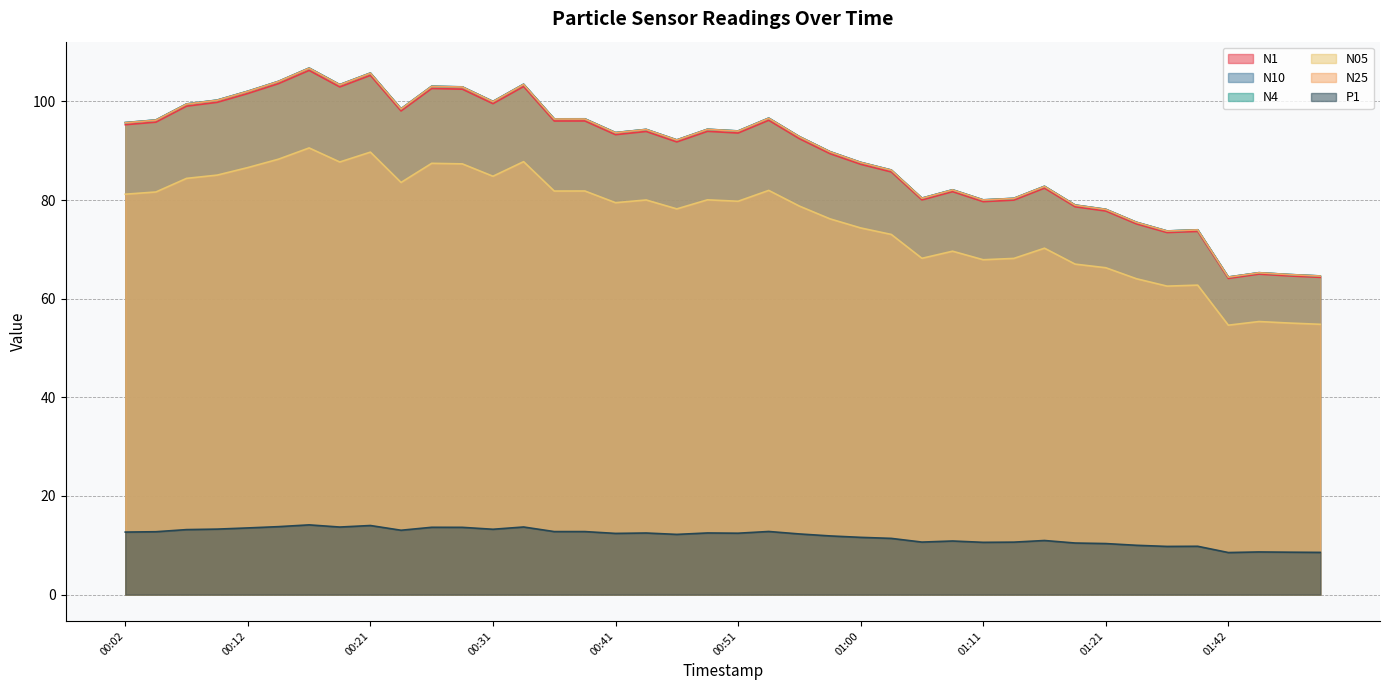

Which label corresponds to the largest value in the chart?

00:16